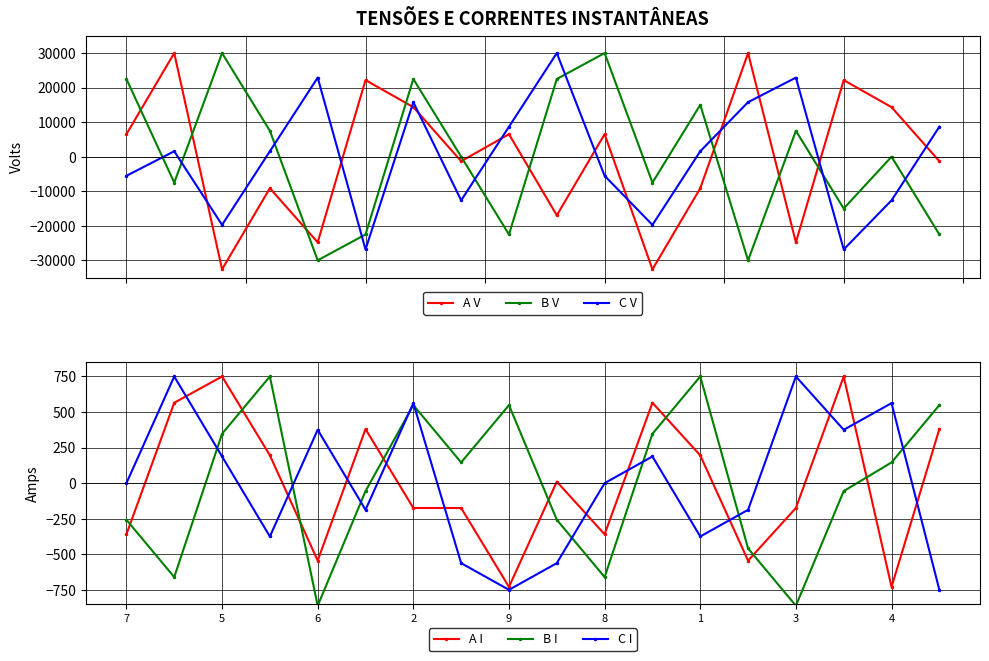

Does the chart have visible grid lines?

Yes